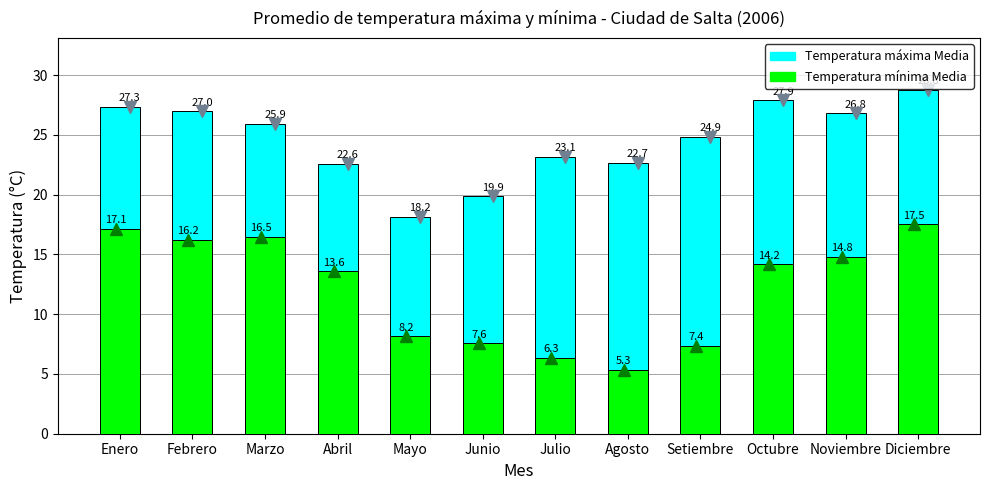

What is the sum of all Temperatura máxima Media values?

295.1